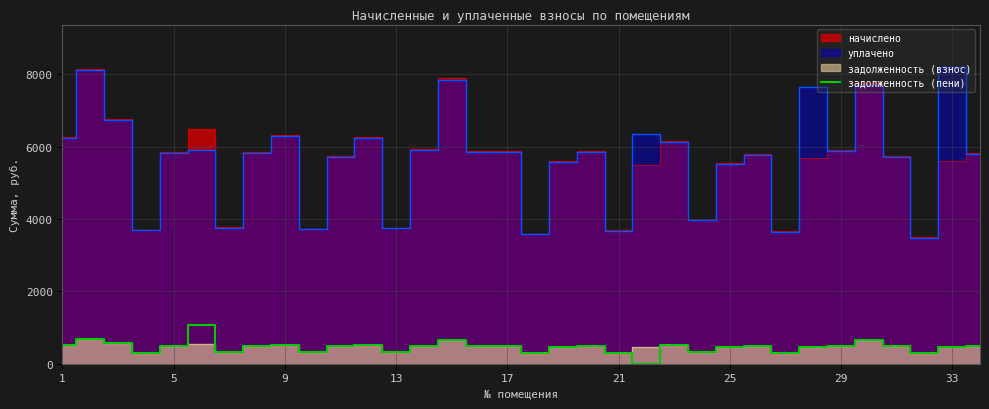

How many points are higher than both their immediate neighbors (excluding endpoints)?

9